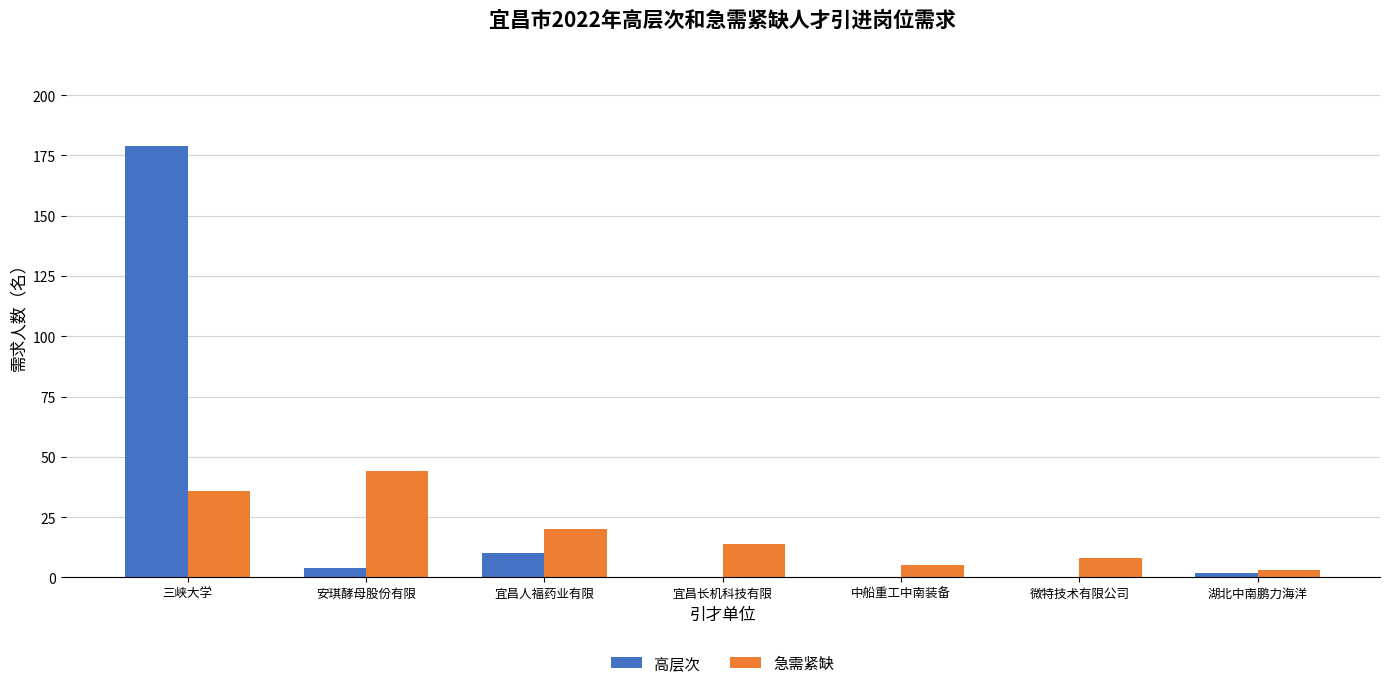

Between 安琪酵母股份有限 and 湖北中南鹏力海洋, which series saw the biggest shift?

急需紧缺